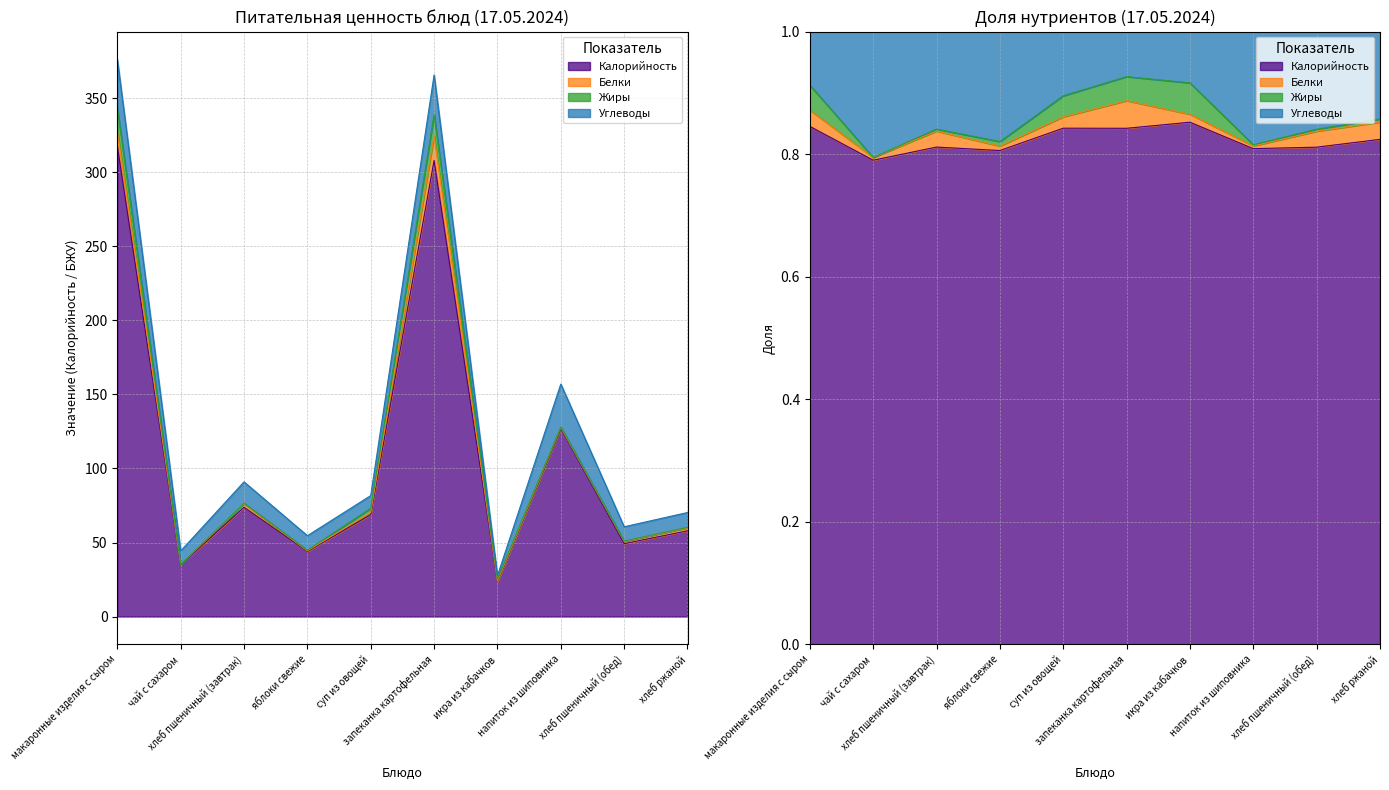

What is the difference between the highest and lowest values at хлеб пшеничный (обед)?

49.0